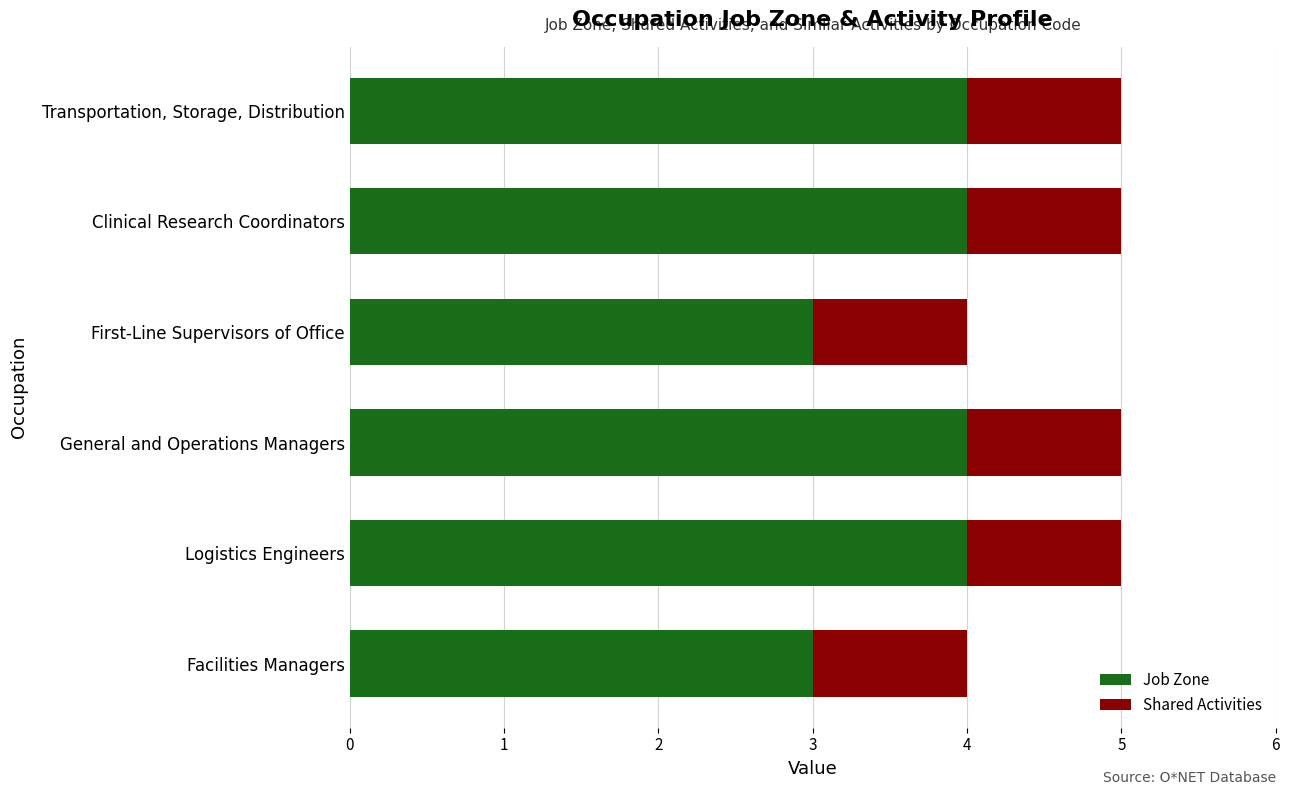

What is the total value across all series at First-Line Supervisors of Office?

4